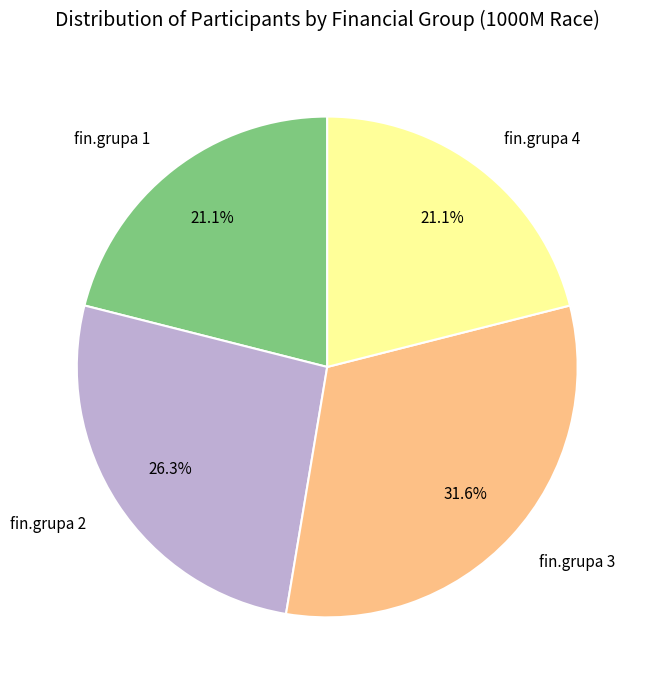

Which slice is the largest?

fin.grupa 3